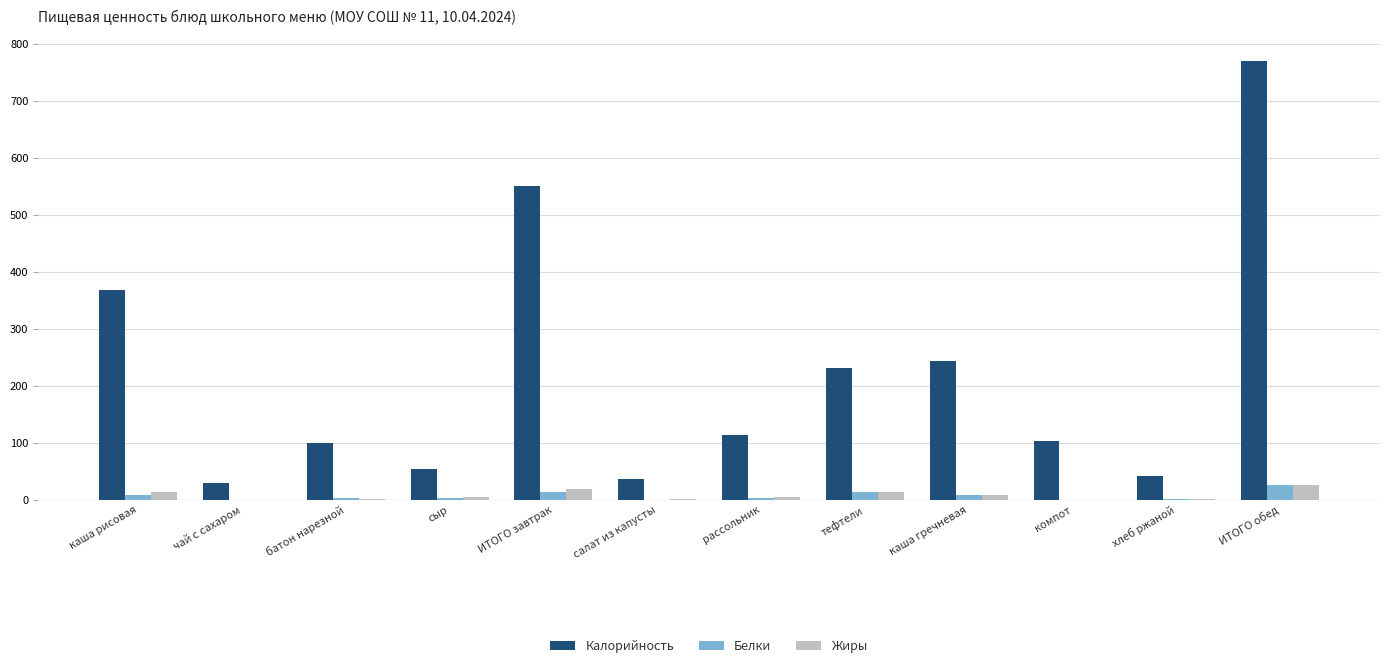

Which series changed the most between салат из капусты and компот?

Калорийность